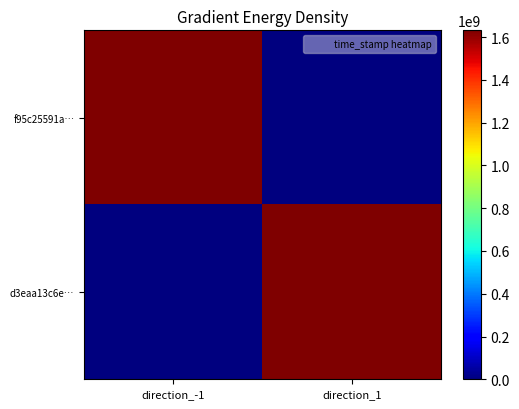

At direction_1, list the series in order from largest to smallest.

d3eaa13c6e…, f95c25591a…